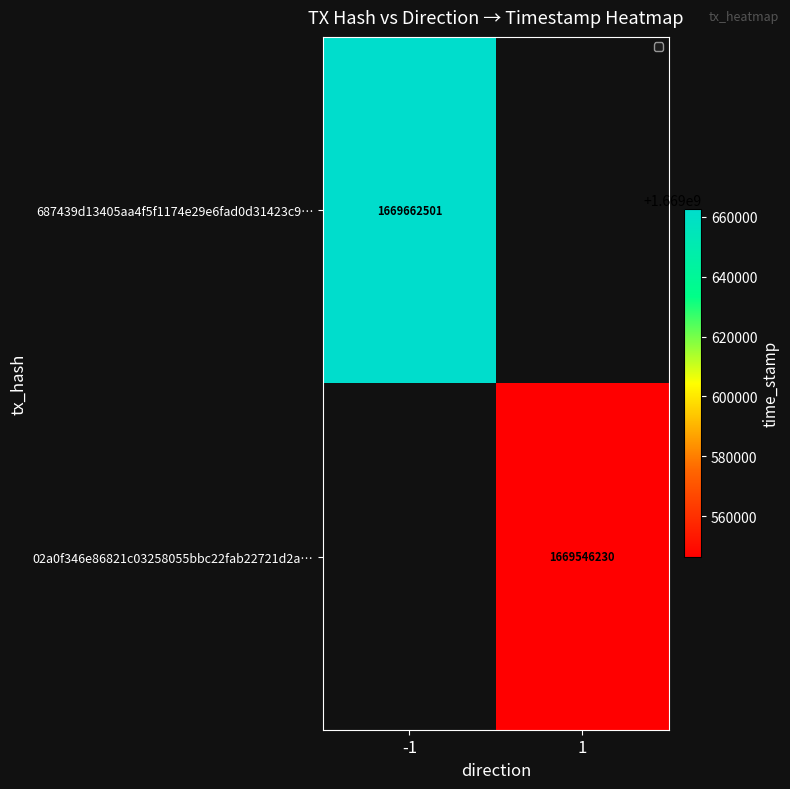

True or false: 02a0f346e86821c03258055bbc22fab22721d2a… has a value of 2724859734 at 1.

False